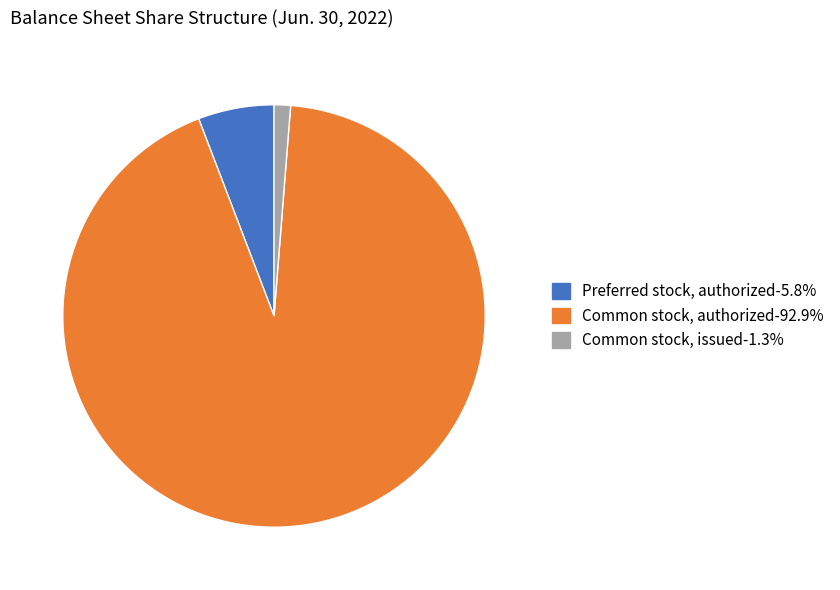

How many segments does this pie chart have?

3